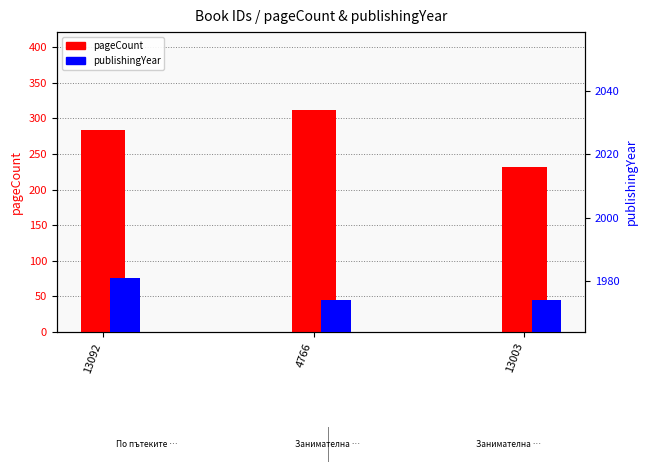

What is the label of the 2nd bar from the left?

4766